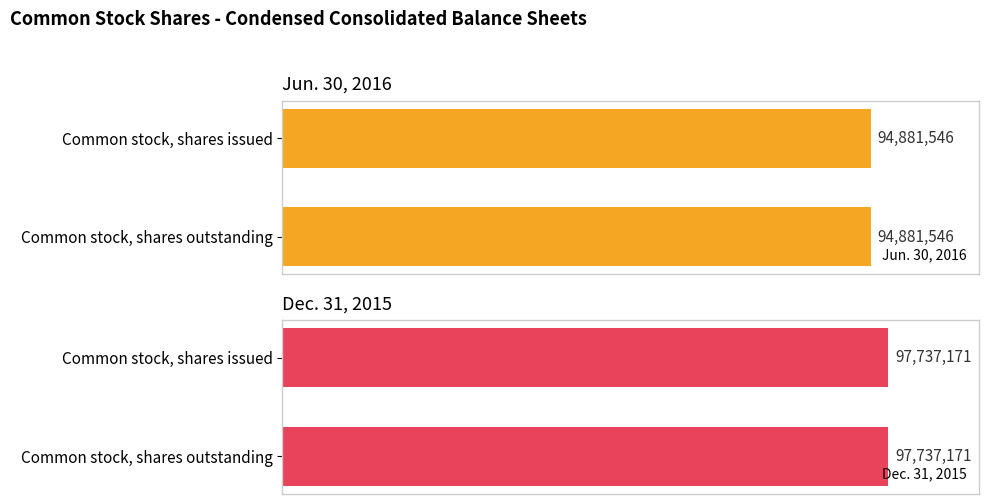

At which category is the sum across all series the highest?

Common stock, shares issued